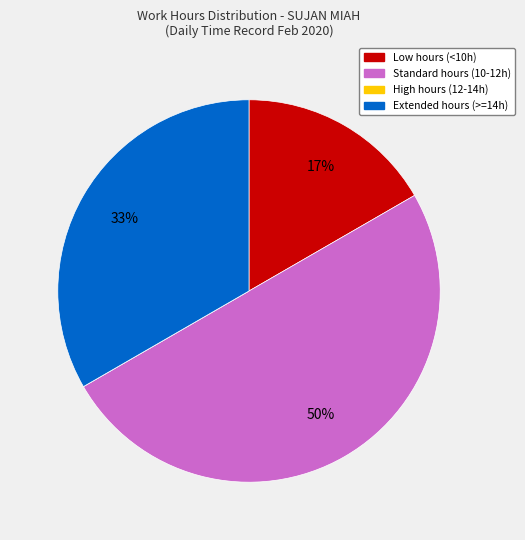

To the nearest percent, what is the difference between the largest and smallest slice percentages?

50%